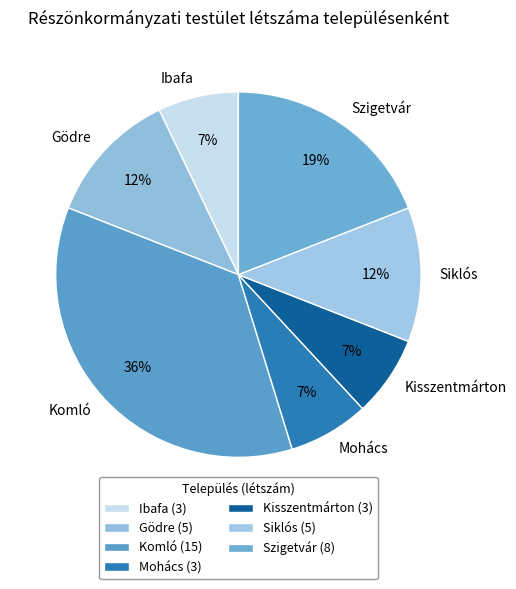

To the nearest percent, what is the difference between the Szigetvár and Gödre slice percentages?

7%